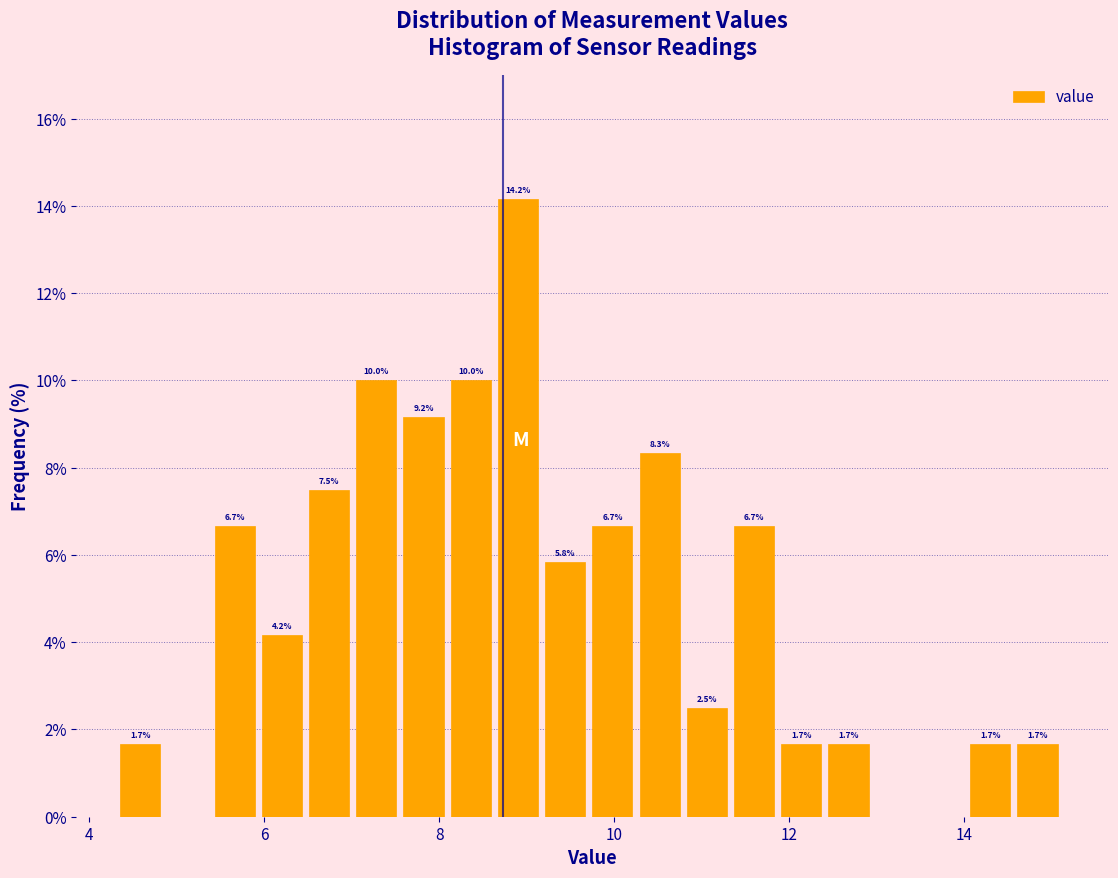

Read against the x-axis, roughly where is the centre of the tallest bar?

8.8